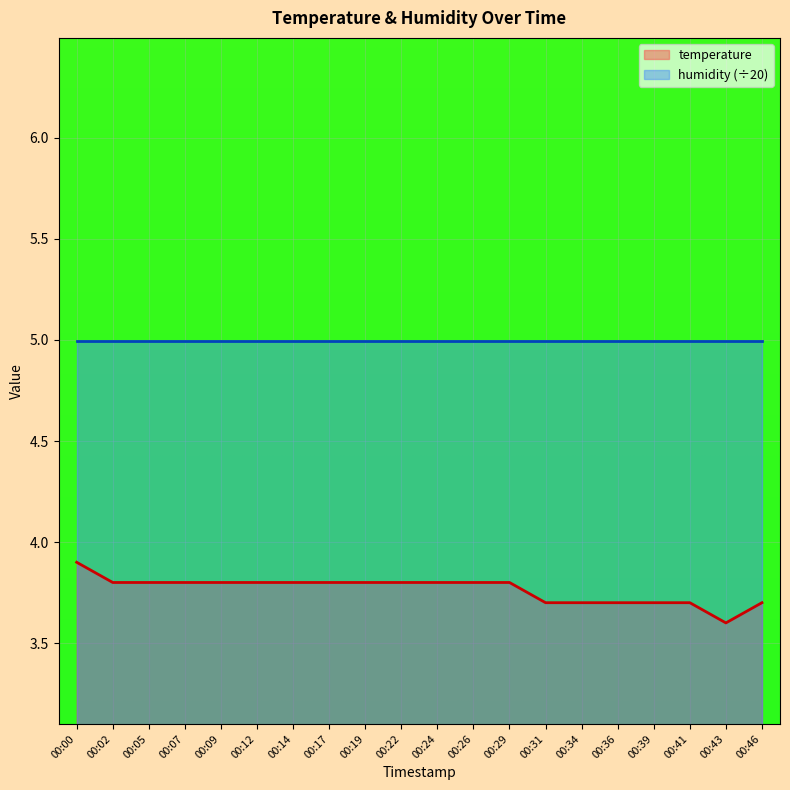

What is the sum of all values?

75.3